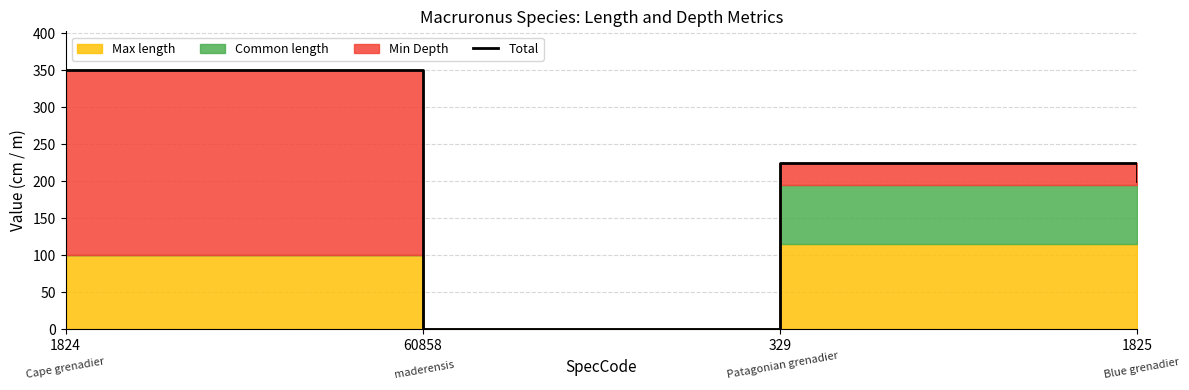

True or false: the data shows 200 at 1825.

True